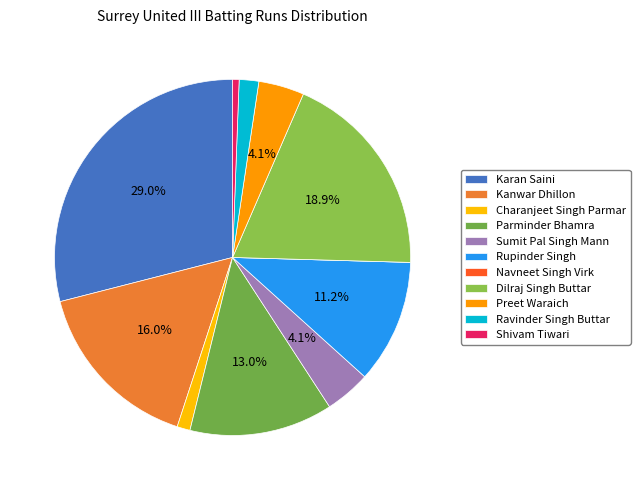

How much of the chart is everything except Karan Saini?

71.0%